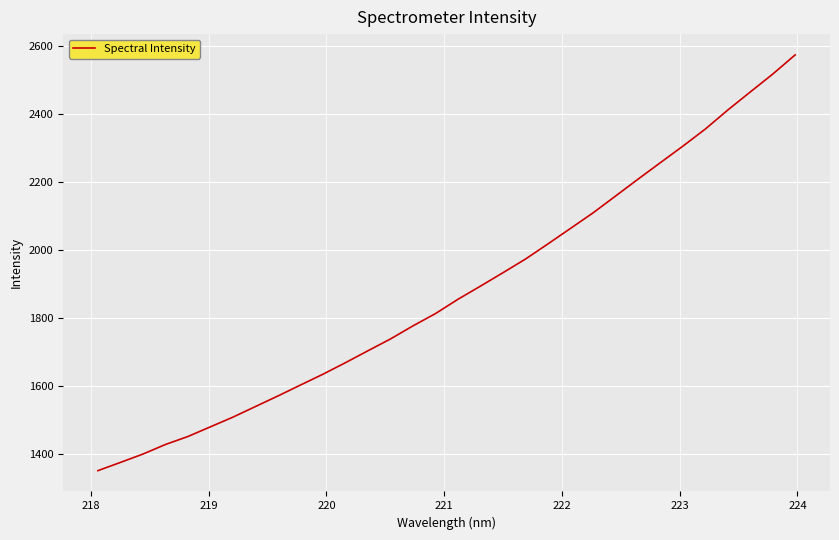

What is the minimum value shown in the chart?

1349.5